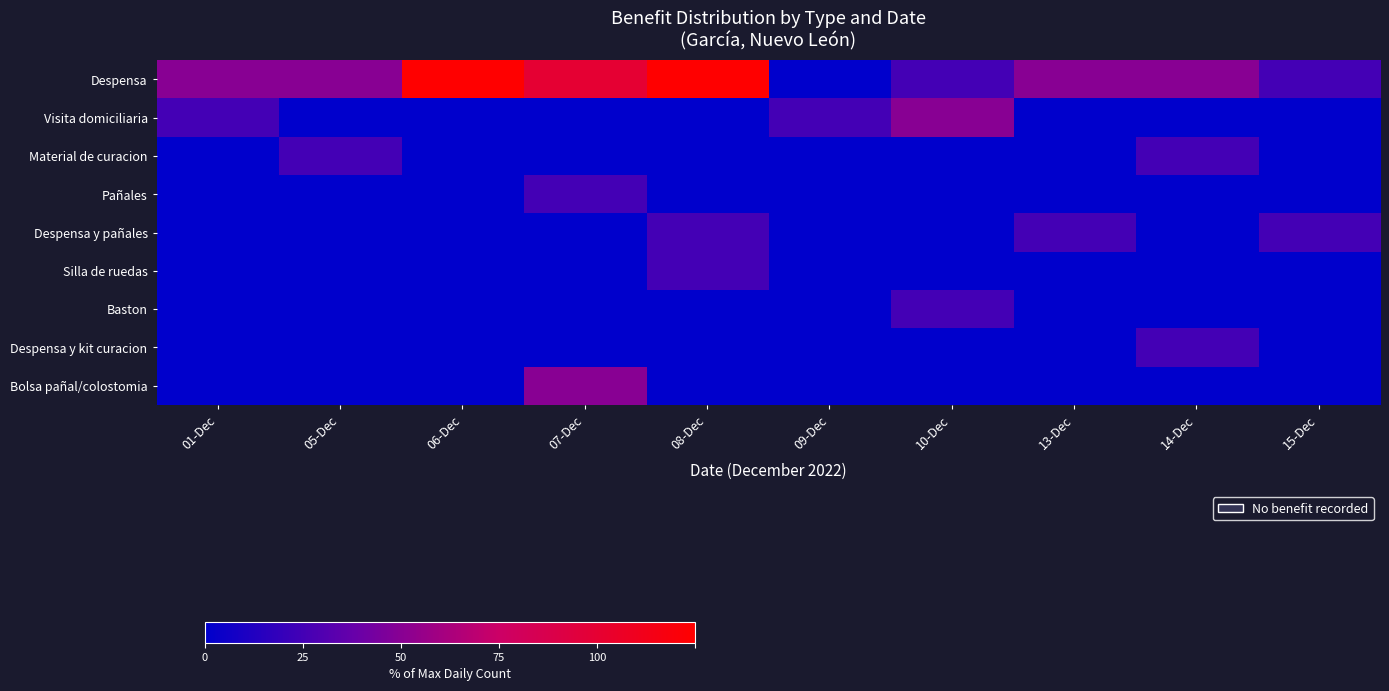

Reading right to left, extract all data points from this chart.

Despensa: 15-Dec=20	14-Dec=40	13-Dec=40	10-Dec=20	09-Dec=0	08-Dec=100	07-Dec=80	06-Dec=100	05-Dec=40	01-Dec=40
Visita domiciliaria: 15-Dec=0	14-Dec=0	13-Dec=0	10-Dec=40	09-Dec=20	08-Dec=0	07-Dec=0	06-Dec=0	05-Dec=0	01-Dec=20
Material de curacion: 15-Dec=0	14-Dec=20	13-Dec=0	10-Dec=0	09-Dec=0	08-Dec=0	07-Dec=0	06-Dec=0	05-Dec=20	01-Dec=0
Pañales: 15-Dec=0	14-Dec=0	13-Dec=0	10-Dec=0	09-Dec=0	08-Dec=0	07-Dec=20	06-Dec=0	05-Dec=0	01-Dec=0
Despensa y pañales: 15-Dec=20	14-Dec=0	13-Dec=20	10-Dec=0	09-Dec=0	08-Dec=20	07-Dec=0	06-Dec=0	05-Dec=0	01-Dec=0
Silla de ruedas: 15-Dec=0	14-Dec=0	13-Dec=0	10-Dec=0	09-Dec=0	08-Dec=20	07-Dec=0	06-Dec=0	05-Dec=0	01-Dec=0
Baston: 15-Dec=0	14-Dec=0	13-Dec=0	10-Dec=20	09-Dec=0	08-Dec=0	07-Dec=0	06-Dec=0	05-Dec=0	01-Dec=0
Despensa y kit curacion: 15-Dec=0	14-Dec=20	13-Dec=0	10-Dec=0	09-Dec=0	08-Dec=0	07-Dec=0	06-Dec=0	05-Dec=0	01-Dec=0
Bolsa pañal/colostomia: 15-Dec=0	14-Dec=0	13-Dec=0	10-Dec=0	09-Dec=0	08-Dec=0	07-Dec=40	06-Dec=0	05-Dec=0	01-Dec=0